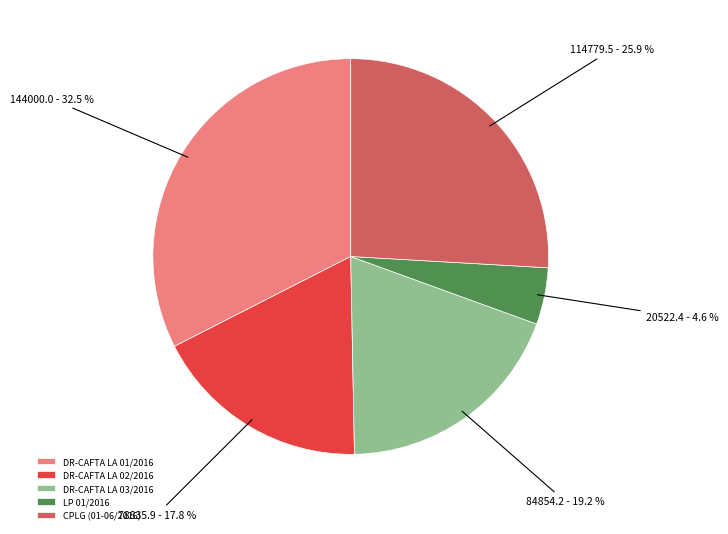

Which slice is the largest?

DR-CAFTA LA 01/2016